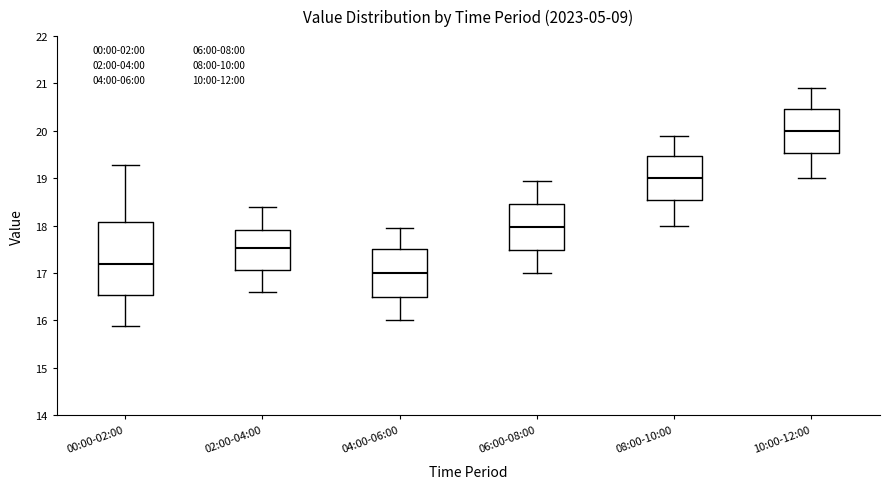

Which box's median line is the highest?

10:00-12:00